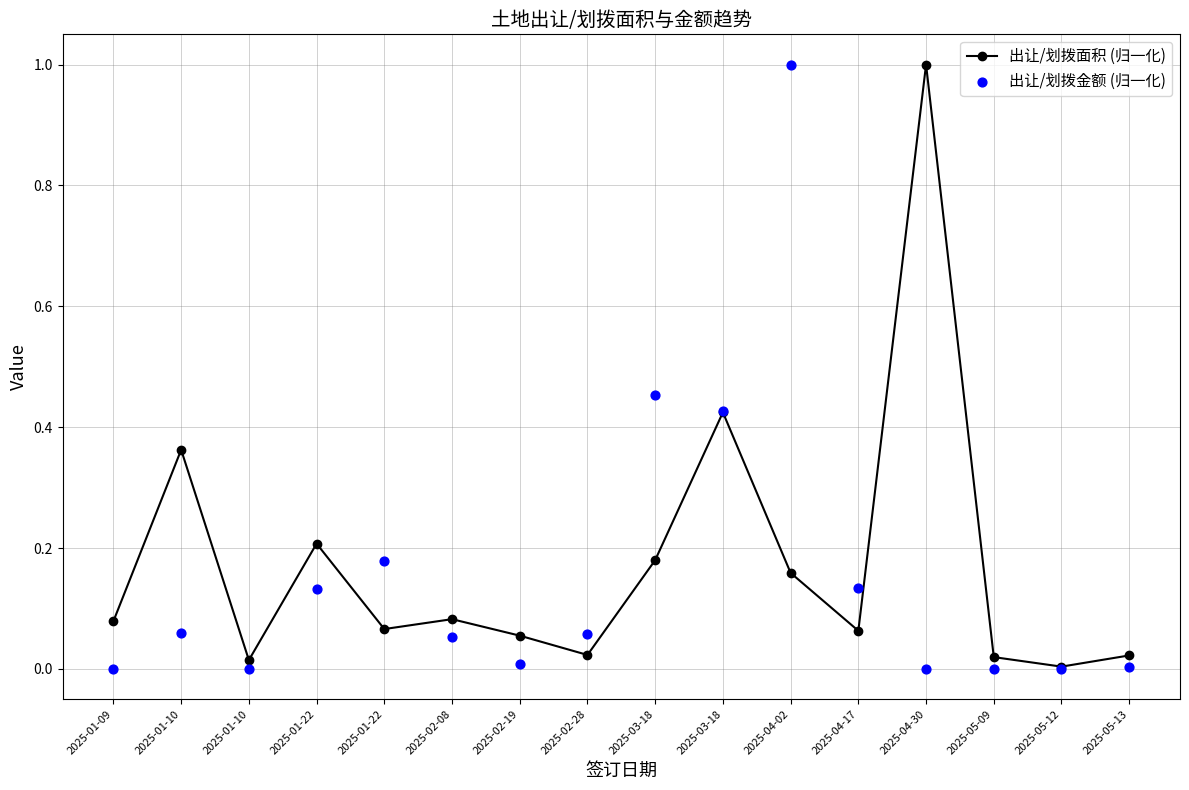

At how many categories does at least one series exceed 0?

16